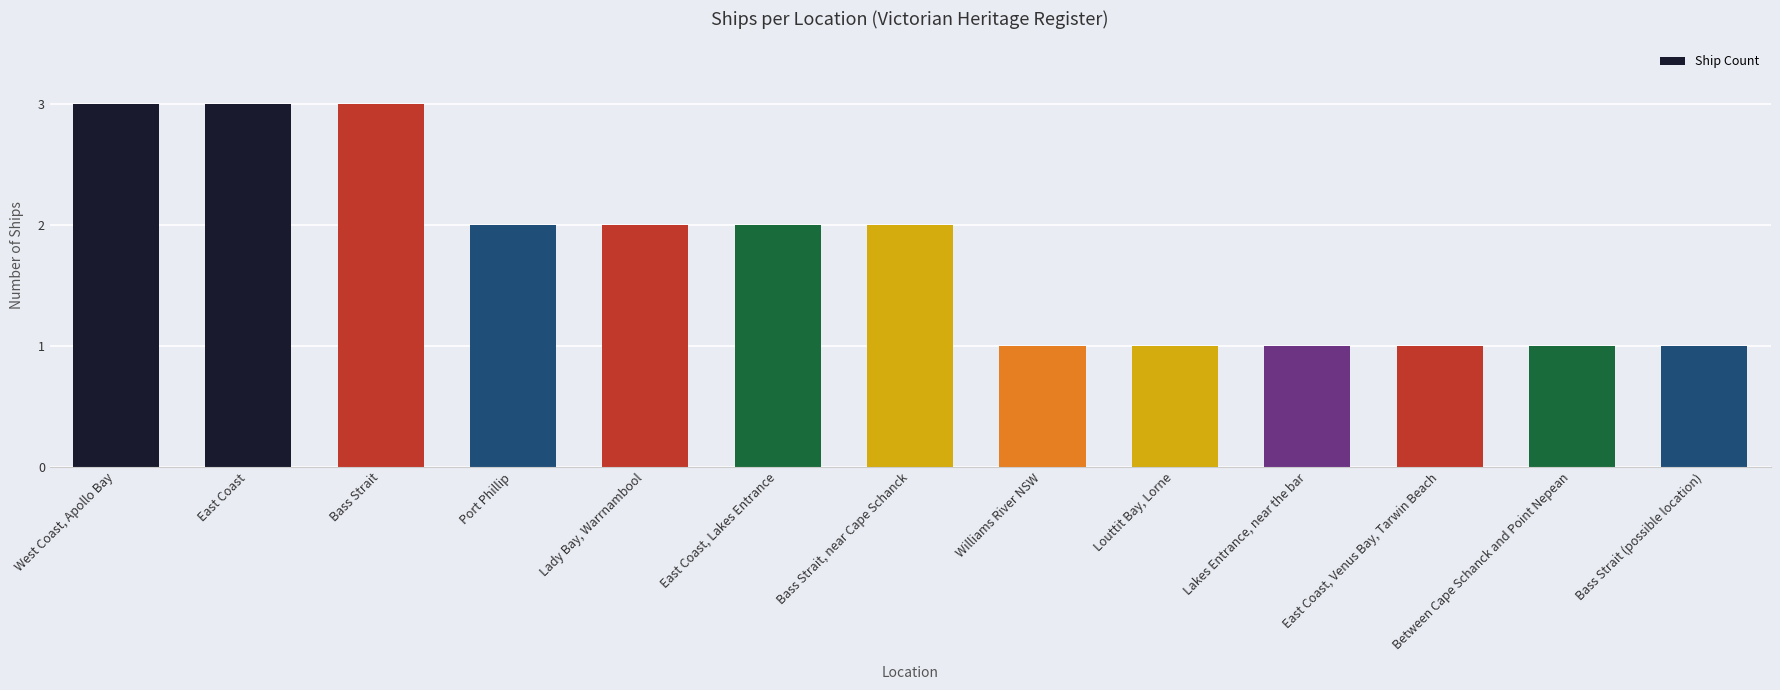

How many distinct data groups are displayed?

1